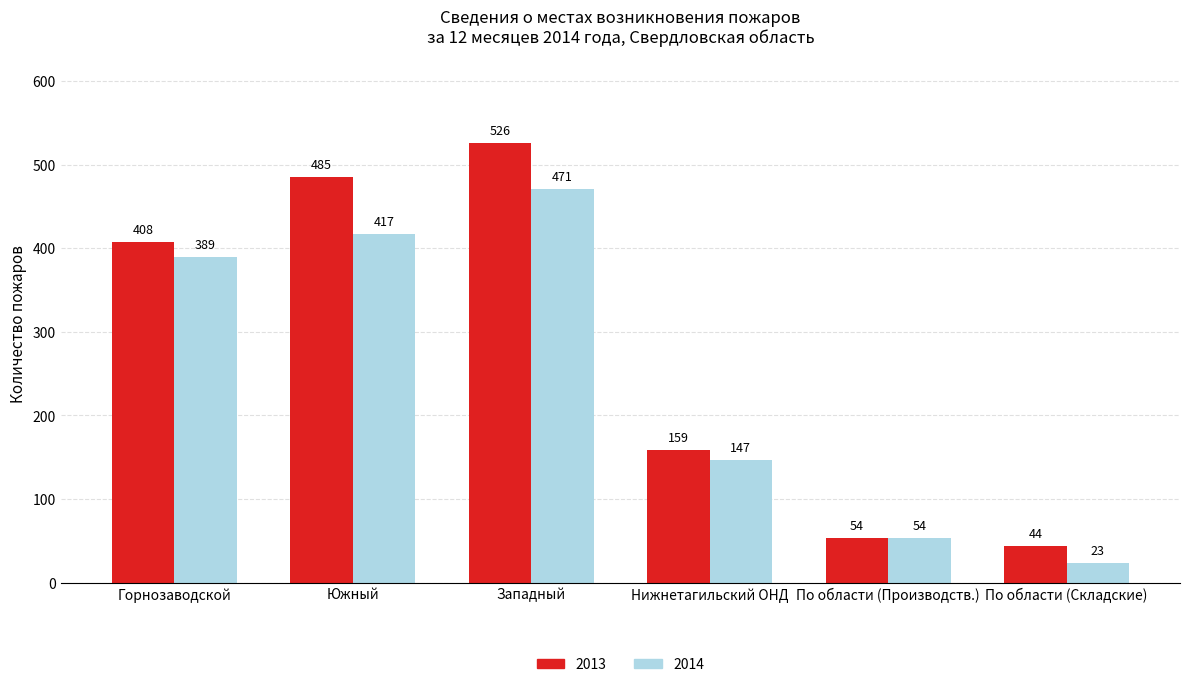

Which series has the largest range (max minus min)?

2013